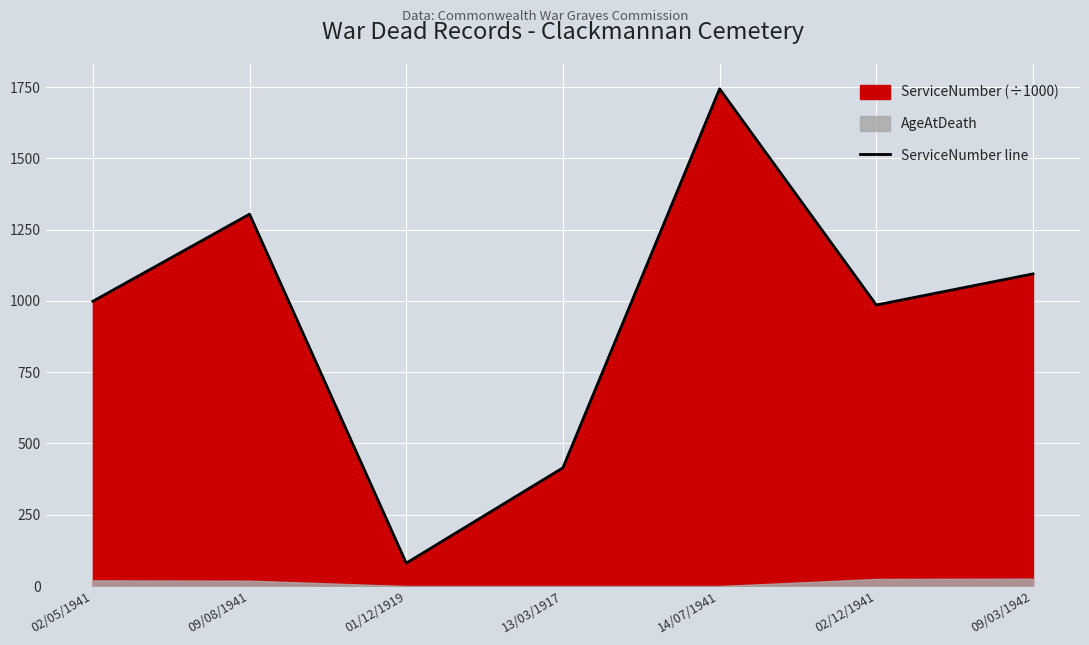

What position from the right is 02/05/1941?

7